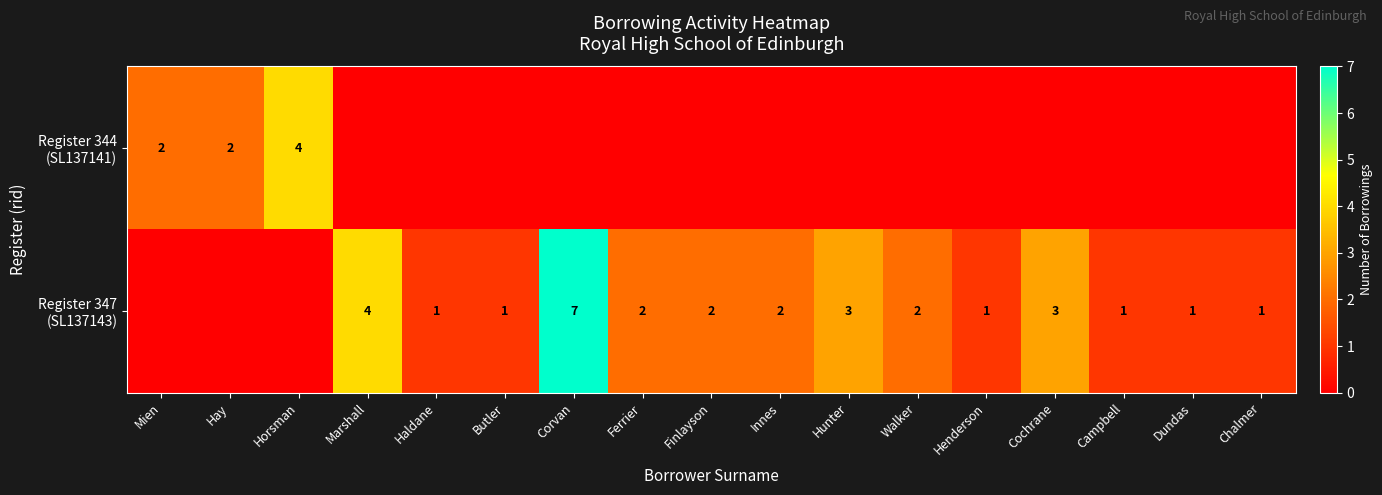

What is the difference between the second highest and minimum values in the Register 344 (SL137141) series?

2